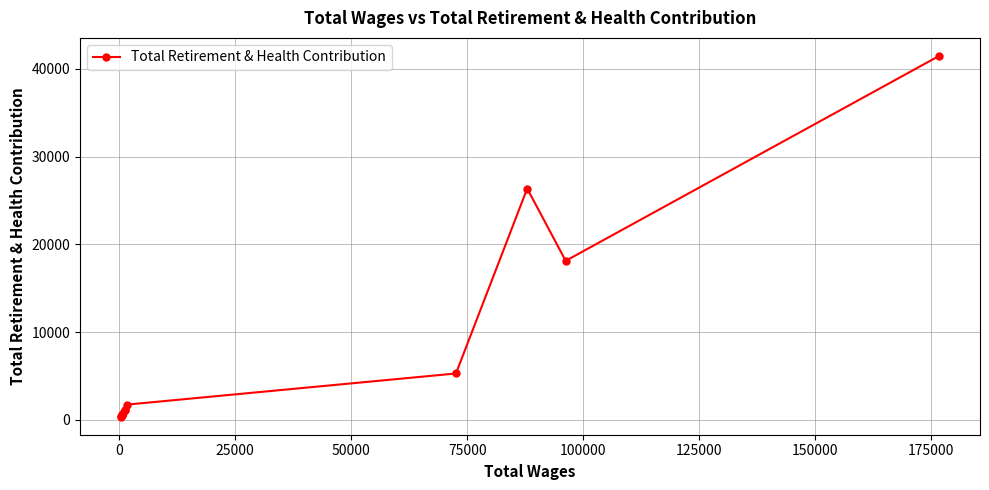

How many lines are shown in the chart?

1